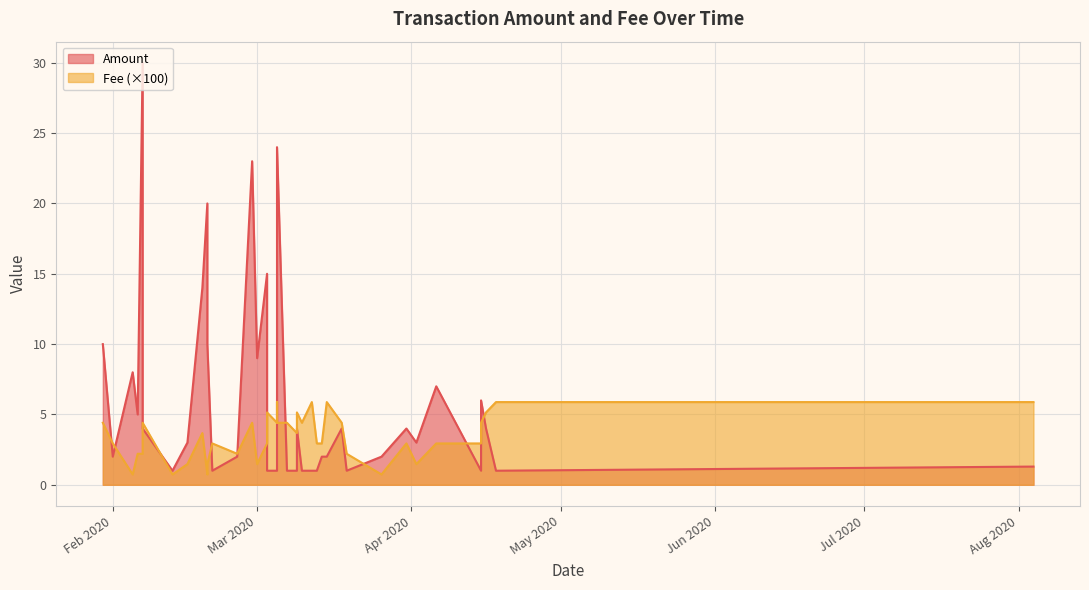

True or false: Fee has a value of 0.0 at 30.

False